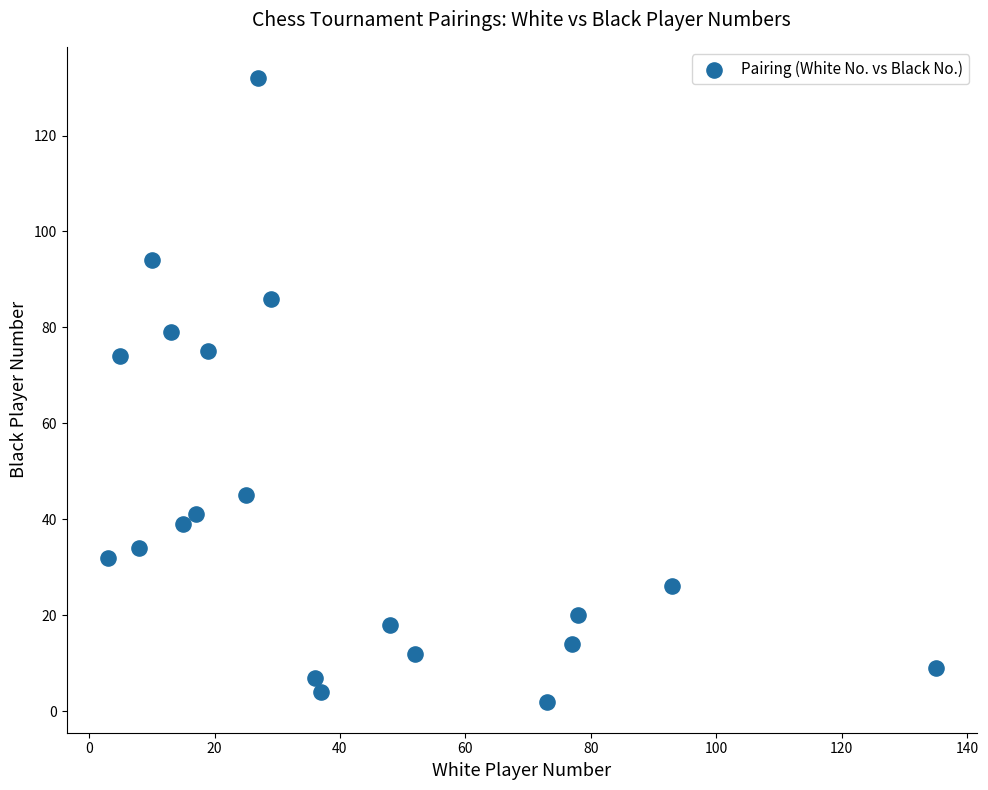

What is the range of Y values (max minus min)?

130